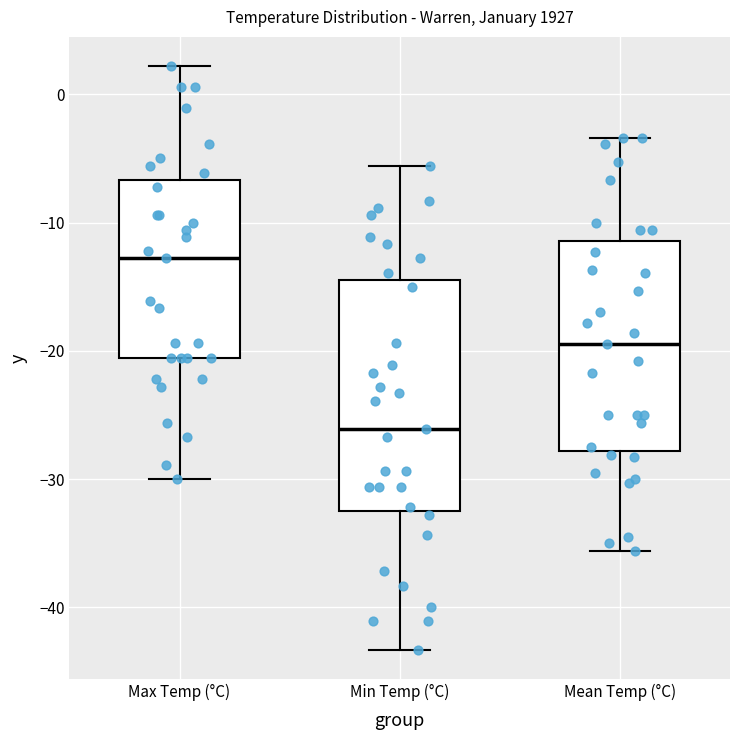

Reading left to right, transcribe this box plot: for each box, give where its median line is, the range the box spans, and where its two whiskers end, as read against the y-axis. The values are not printed on the chart, so give them approximately, as read against the axis.

Max Temp (°C): median -13, box -21 to -7, whiskers -30 to 2
Min Temp (°C): median -26, box -32 to -14, whiskers -43 to -6
Mean Temp (°C): median -19, box -28 to -11, whiskers -36 to -3